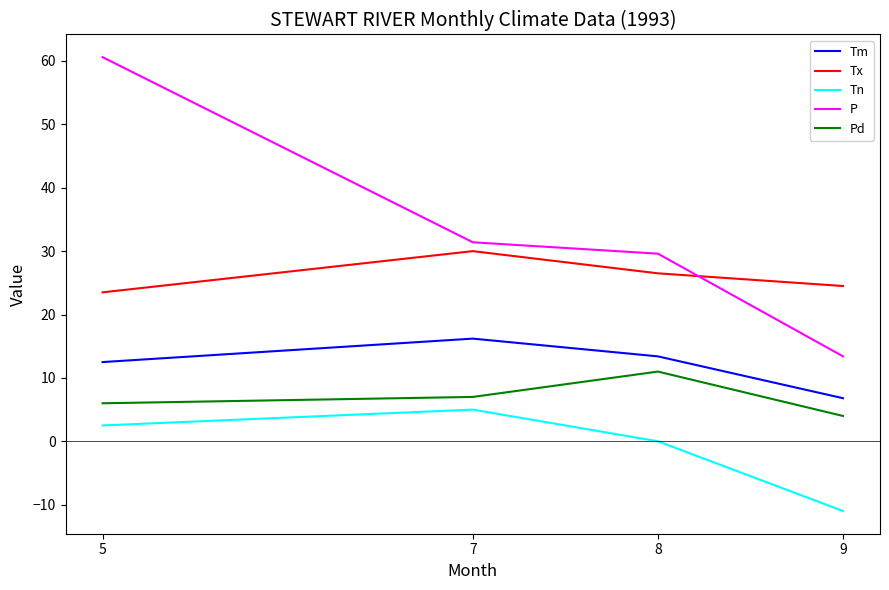

Reading right to left, what are all the values shown in this chart?

Tm: 9=6.8	8=13.4	7=16.2	5=12.5
Tx: 9=24.5	8=26.5	7=30.0	5=23.5
Tn: 9=-11.0	8=0.0	7=5.0	5=2.5
P: 9=13.4	8=29.6	7=31.4	5=60.6
Pd: 9=4.0	8=11.0	7=7.0	5=6.0